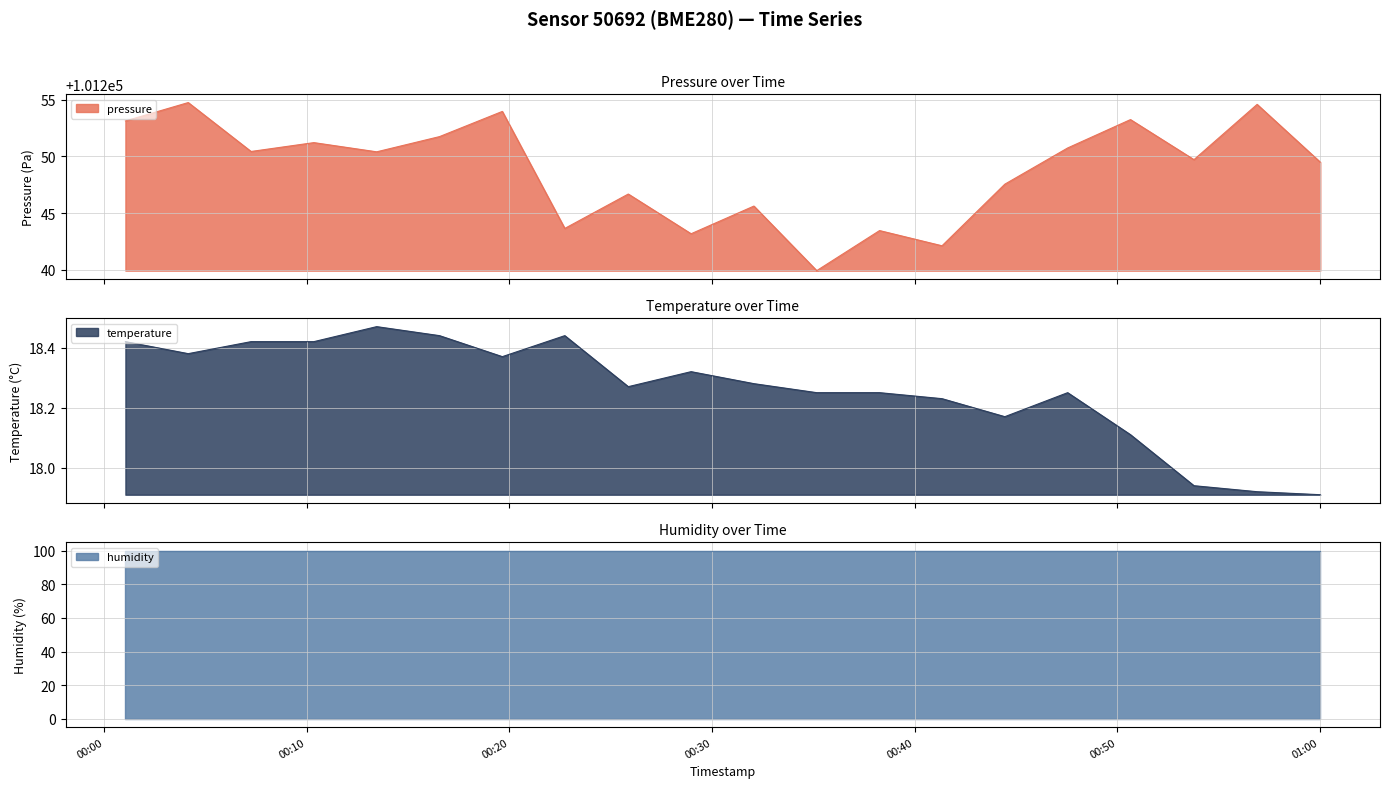

At which label does pressure first exceed 101250?

2023-06-05T00:01:03